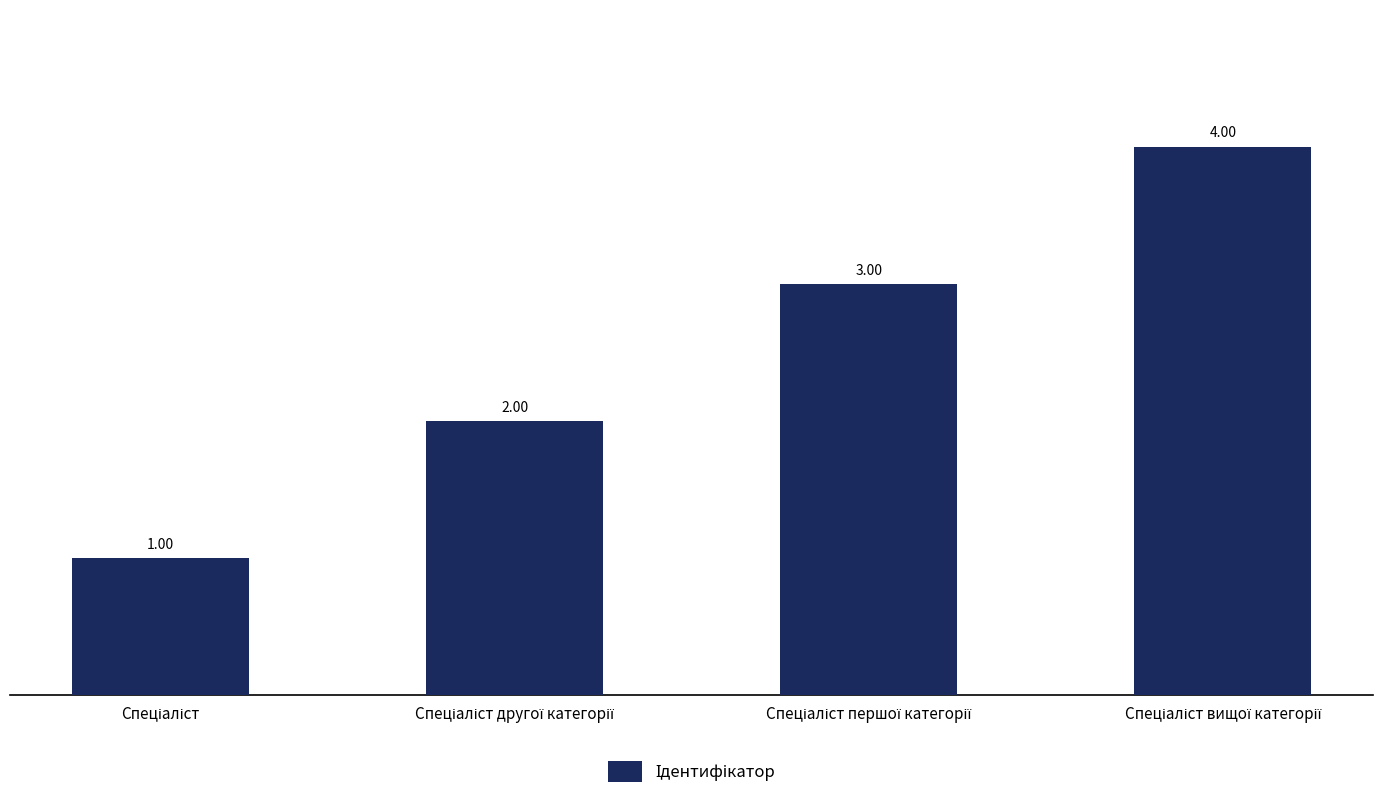

What is the difference between the maximum and minimum values?

3